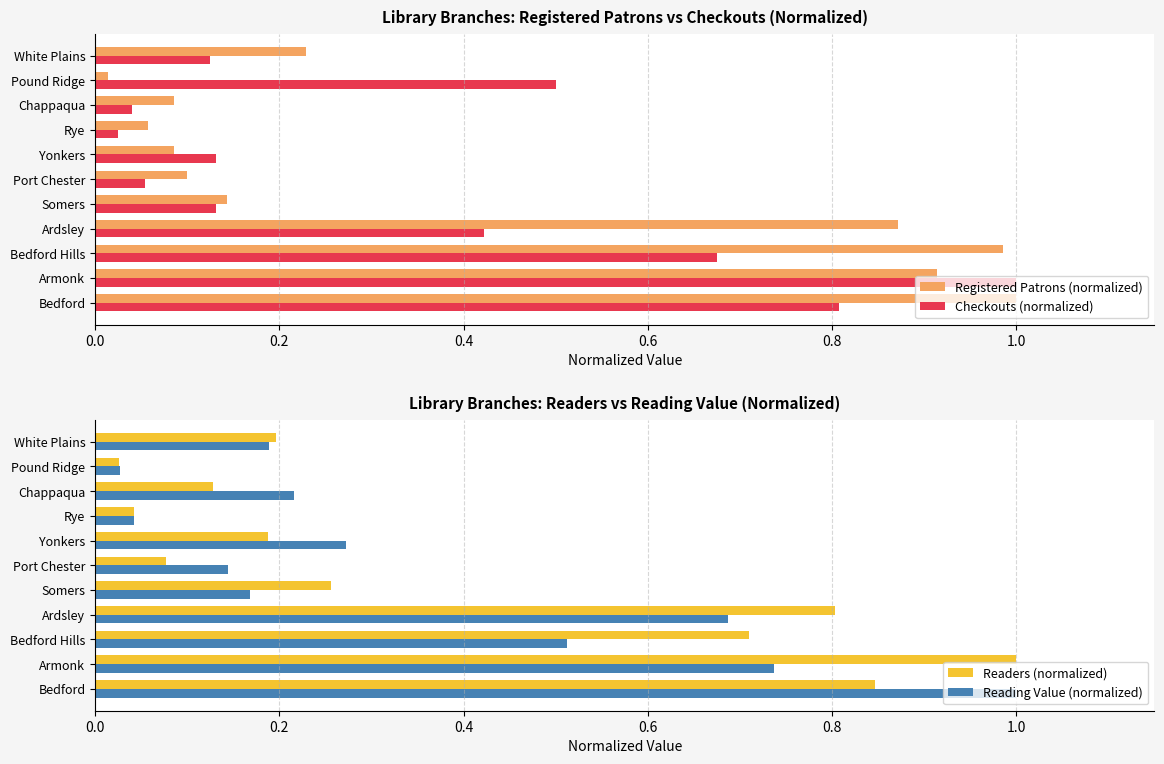

How many groups of bars are there?

11